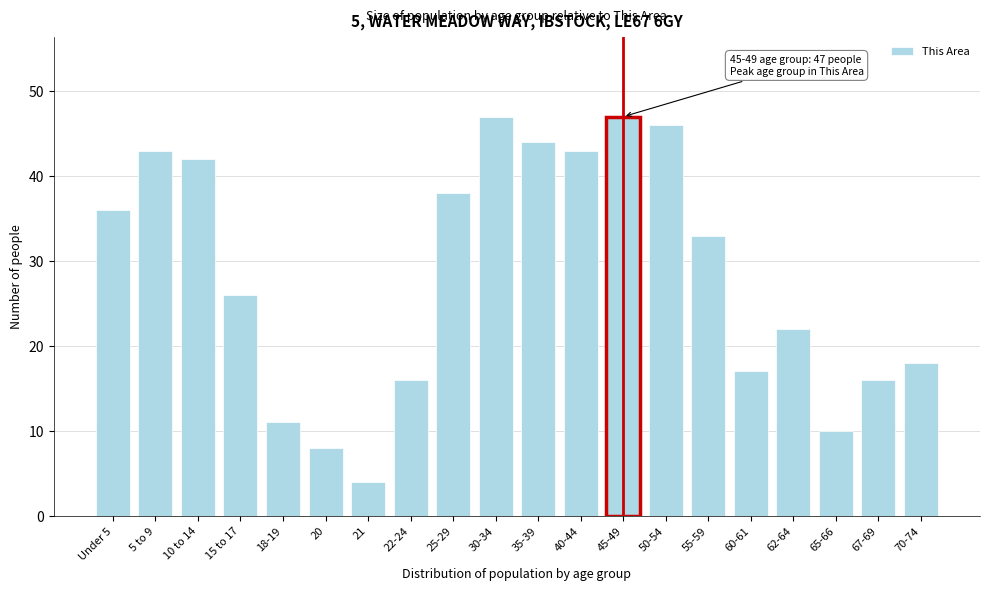

Reading left to right, what are all the values shown in this chart?

Under 5=36	5 to 9=43	10 to 14=42	15 to 17=26	18-19=11	20=8	21=4	22-24=16	25-29=38	30-34=47	35-39=44	40-44=43	45-49=47	50-54=46	55-59=33	60-61=17	62-64=22	65-66=10	67-69=16	70-74=18